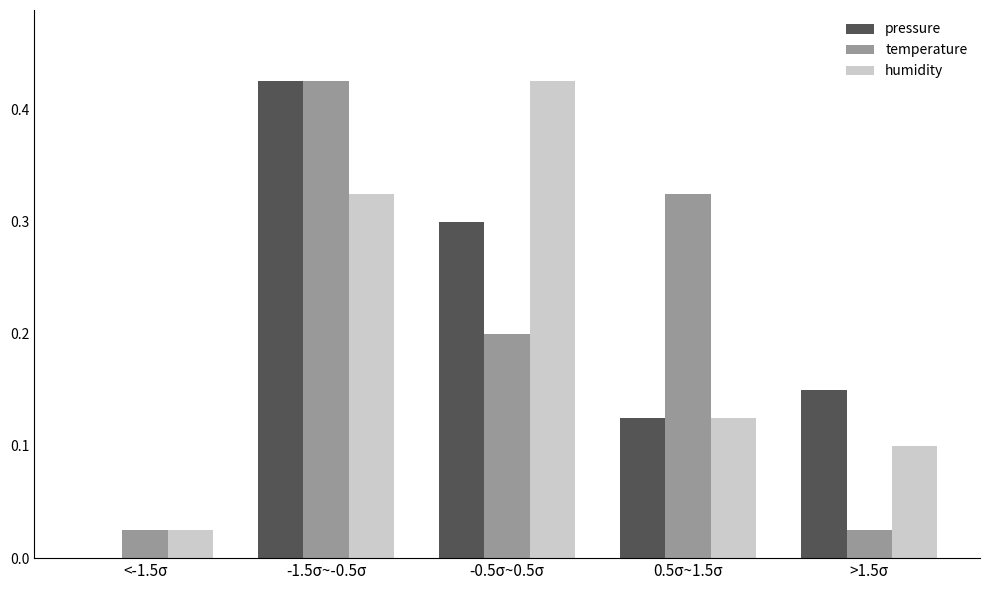

Is the value of pressure at <-1.5σ greater than the value of temperature at 0.5σ~1.5σ?

No